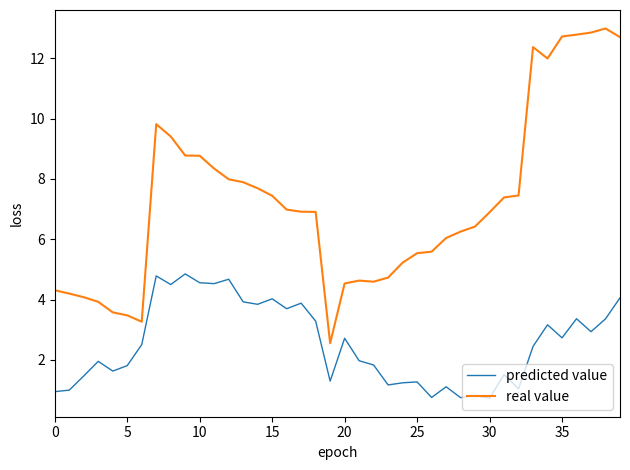

Rank the series by their maximum value, from highest to lowest.

real value, predicted value